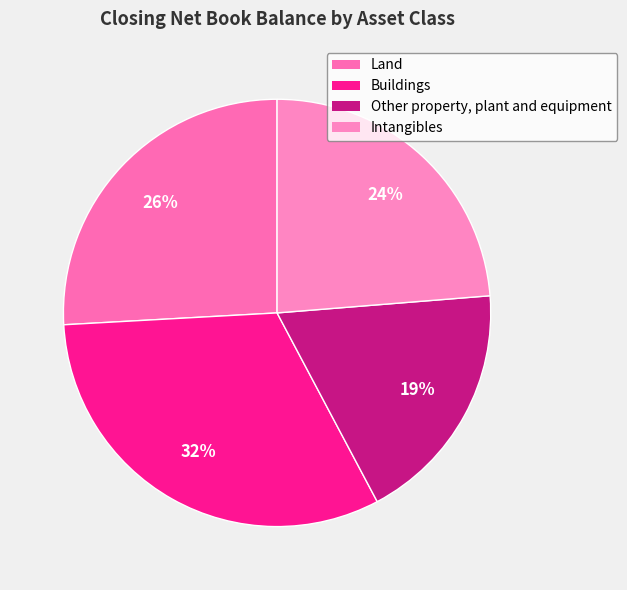

Does Buildings account for over 50% of the chart?

No